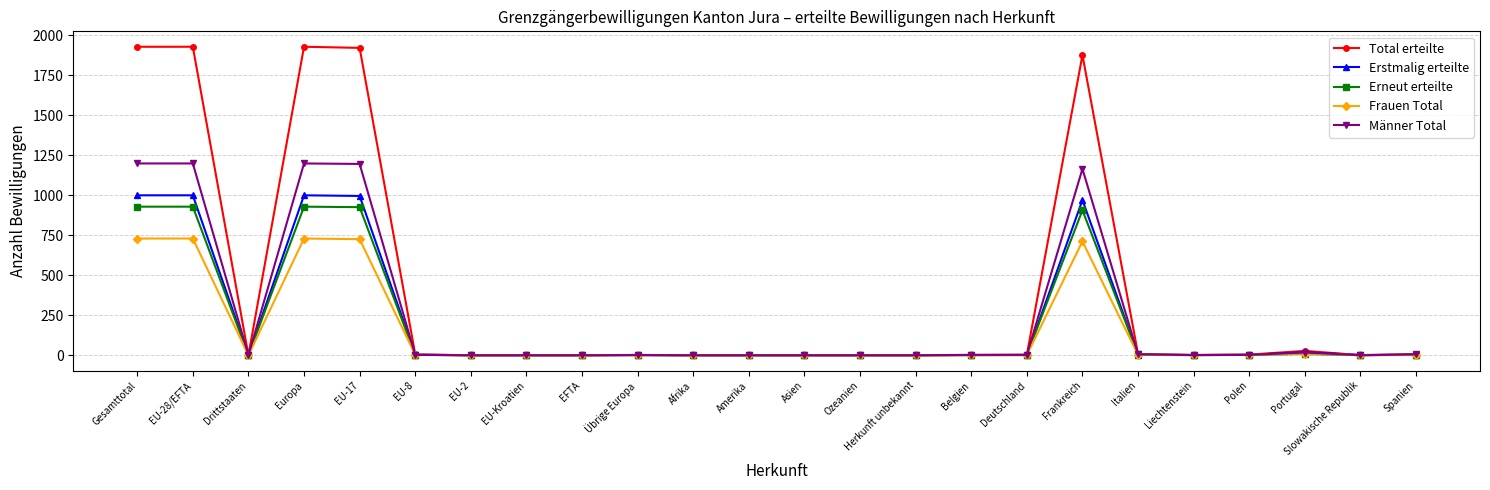

What is the sum of all Männer Total values?

5990